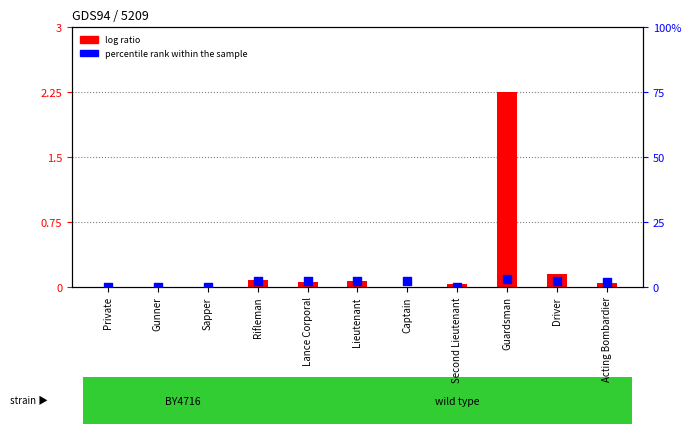

Which series reaches the minimum Y coordinate?

log ratio